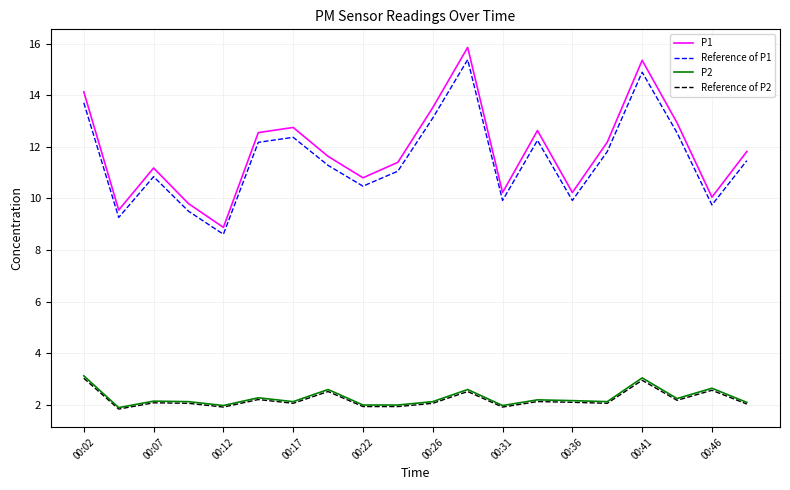

What is the minimum value shown in the chart?

1.8